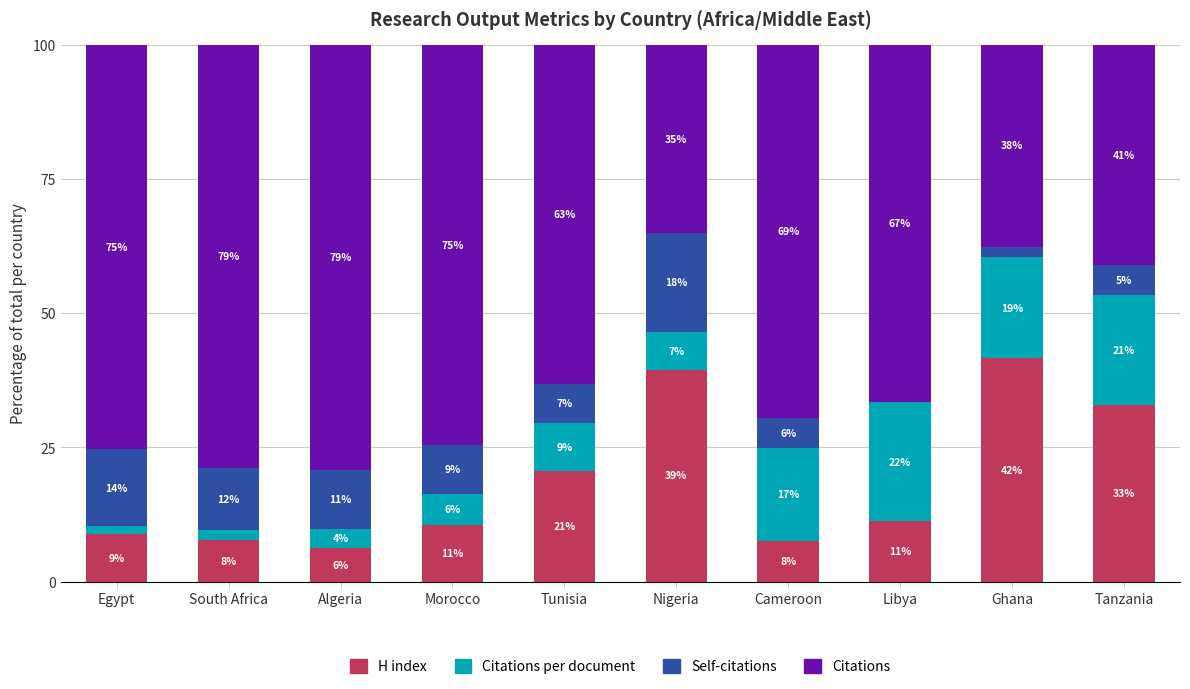

True or false: Citations has a value of 35.1 at Nigeria.

True